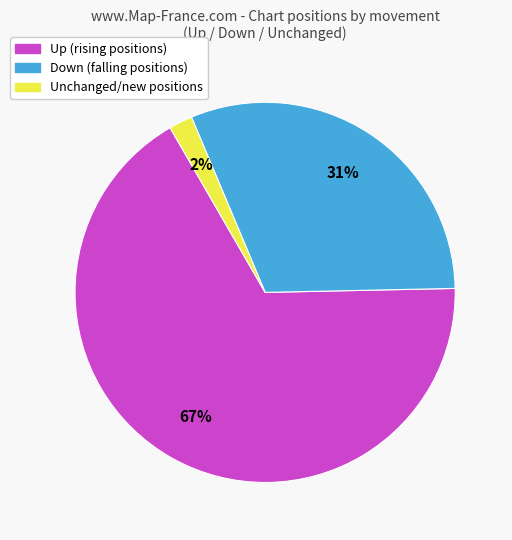

How many segments does this pie chart have?

3